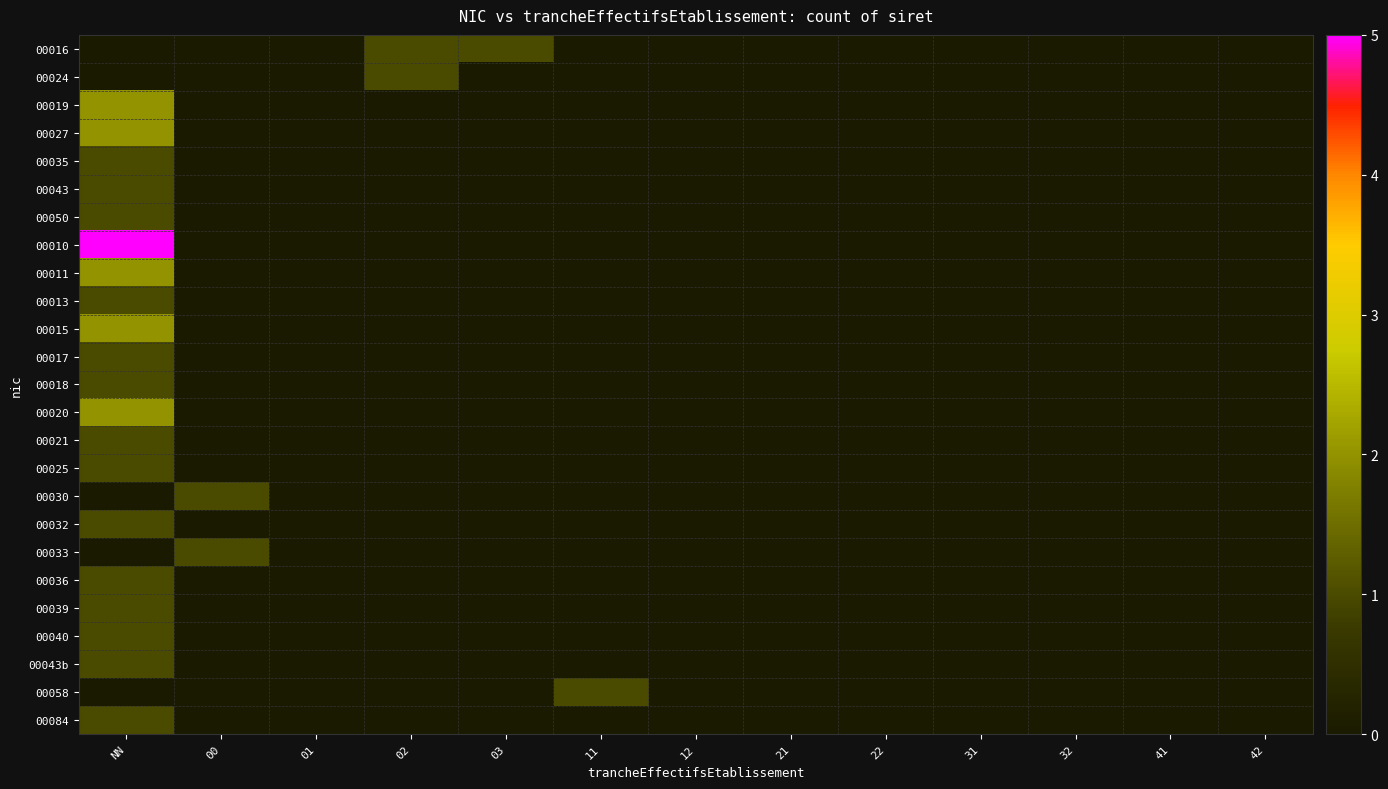

Count the number of categories in the chart.

13